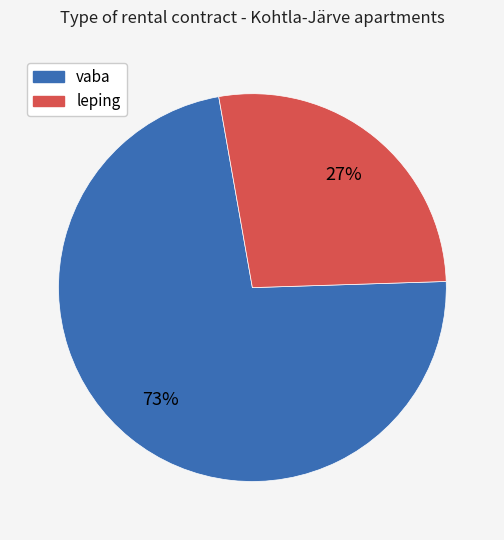

Rank the categories by value from highest to lowest.

vaba, leping